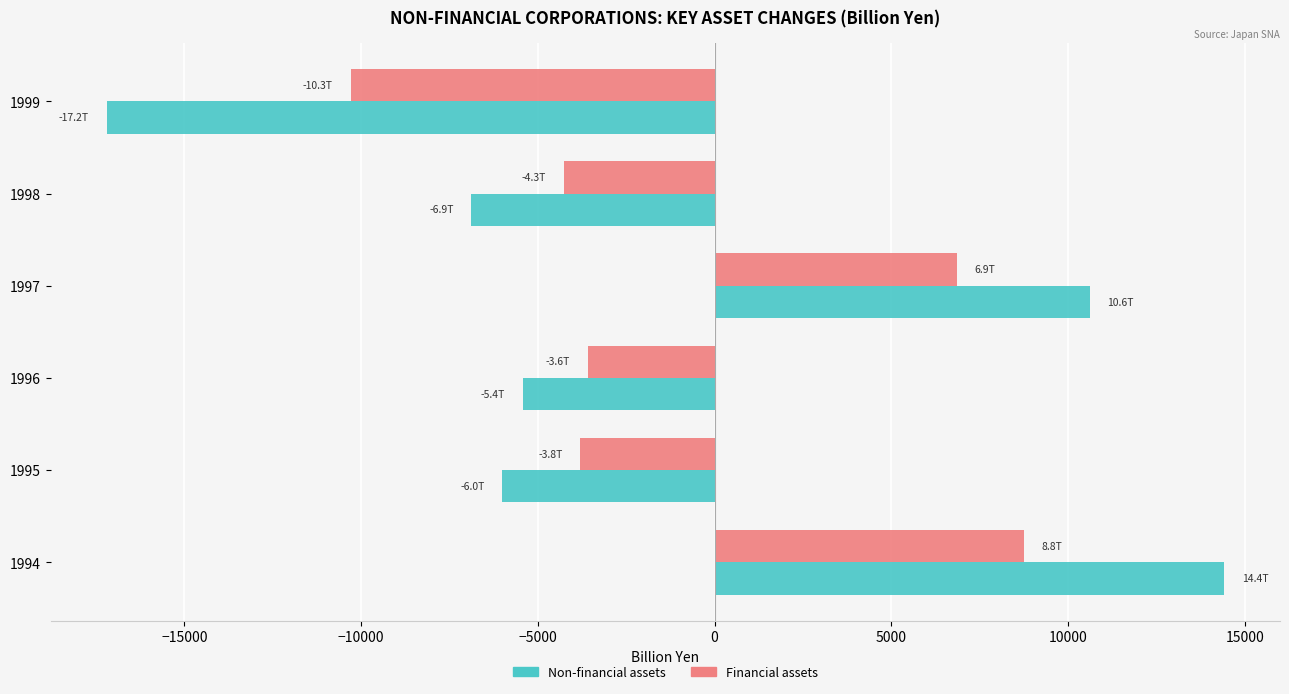

Rank the series by their maximum value, from highest to lowest.

Non-financial assets, Financial assets